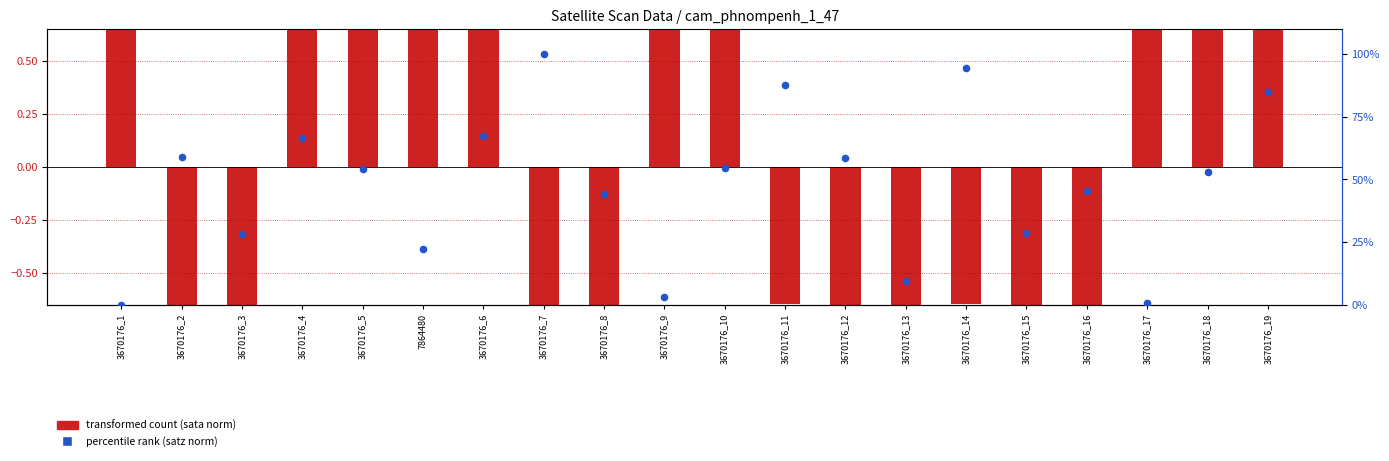

Which series has the widest spread of Y values?

percentile rank (satz norm)